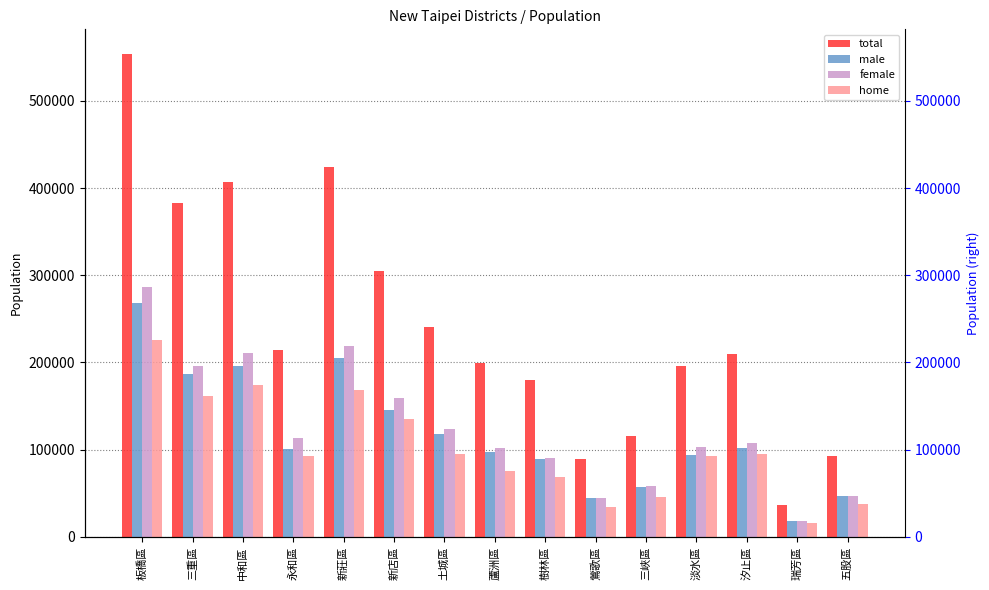

How many data points in total are above 209717?

7